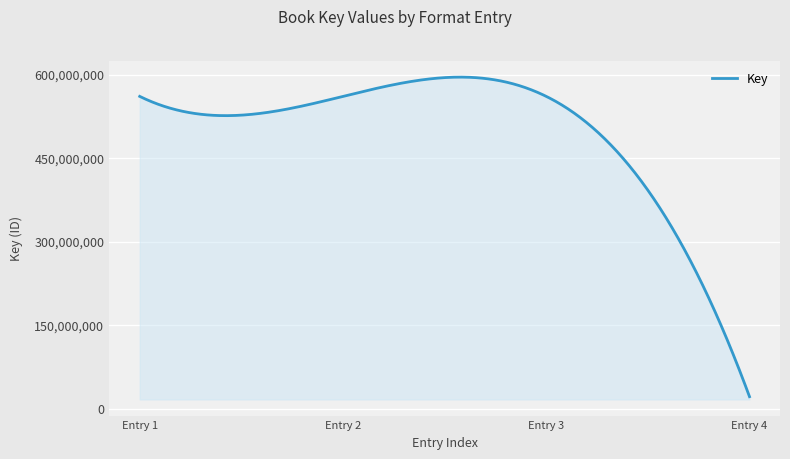

What is the maximum value shown in the chart?

595414337.9